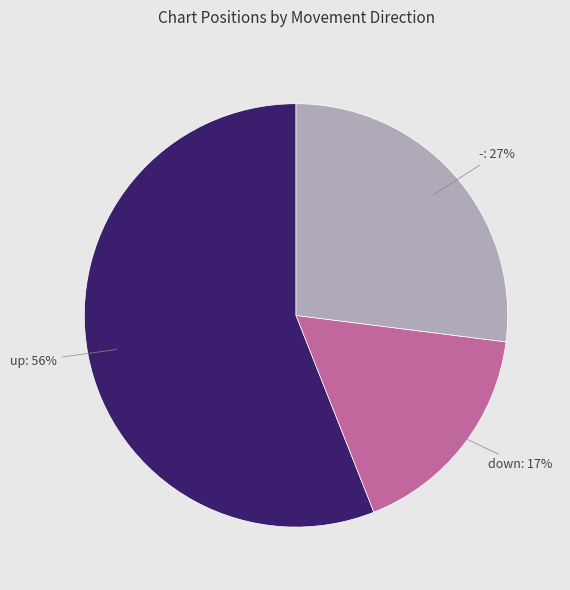

What is the majority slice?

up